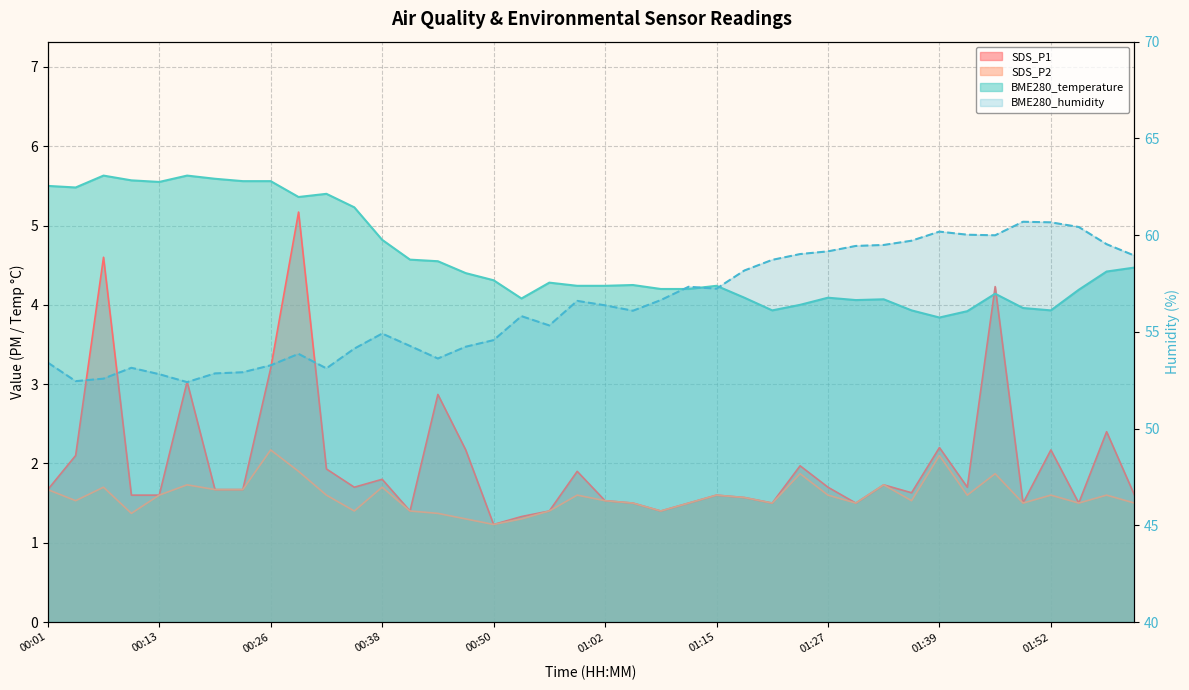

What is the spread (max minus min) of values at 00:01?

51.7